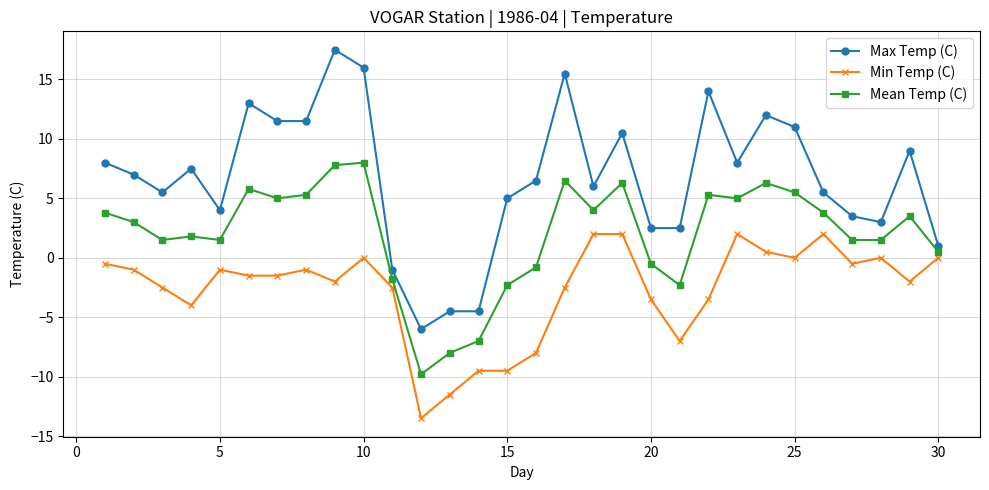

What is the greatest value displayed?

17.5